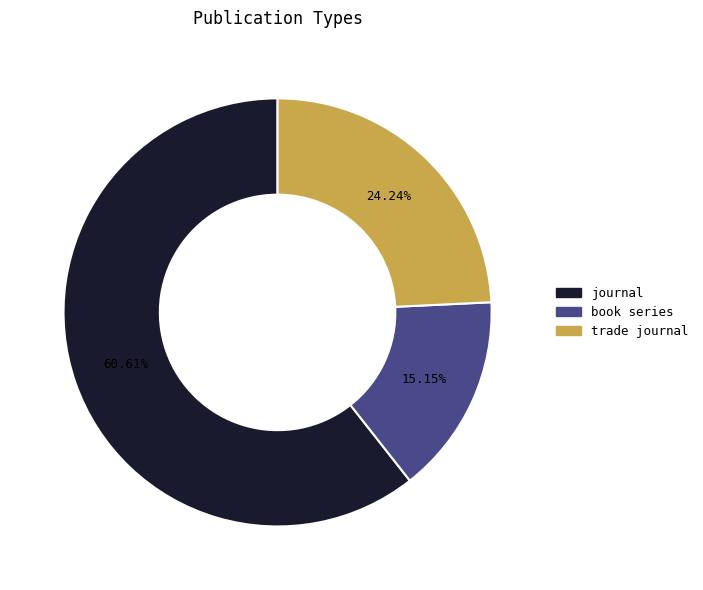

Which slice represents more than half of the pie?

journal